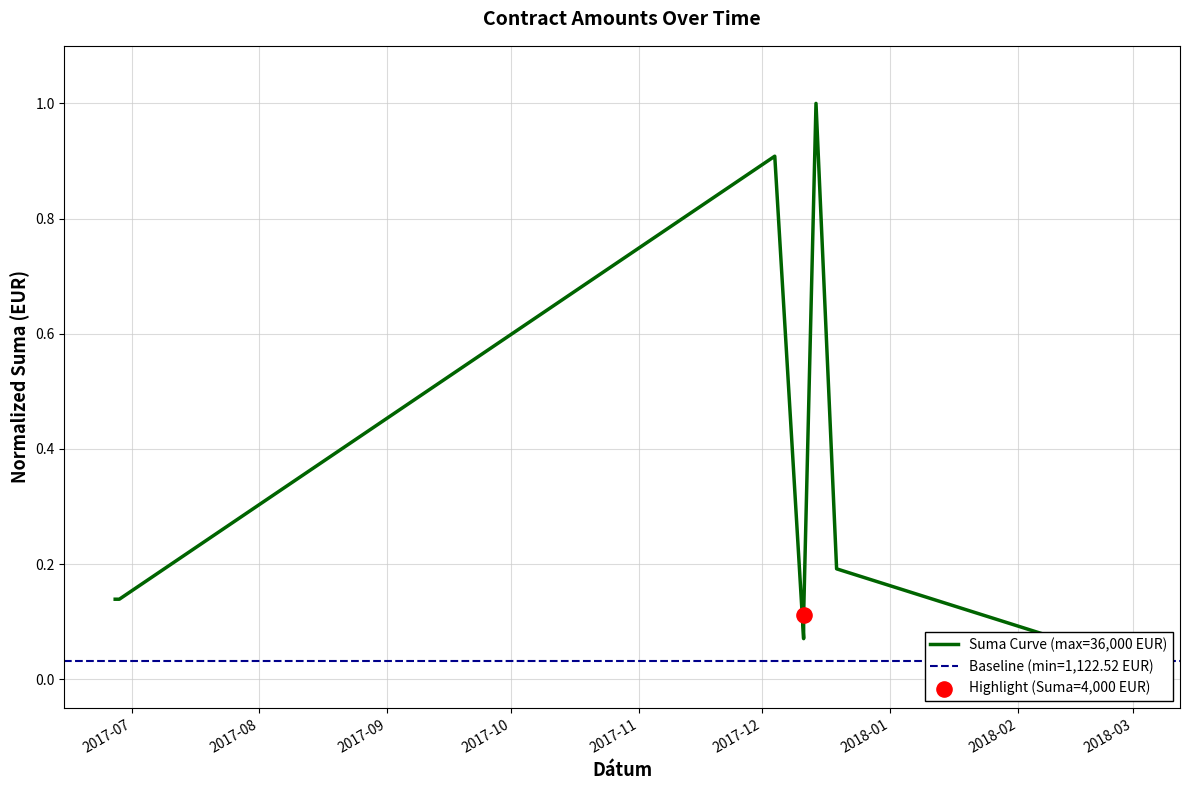

Which has a higher value, 2018-02-28 or 2017-12-14?

2017-12-14